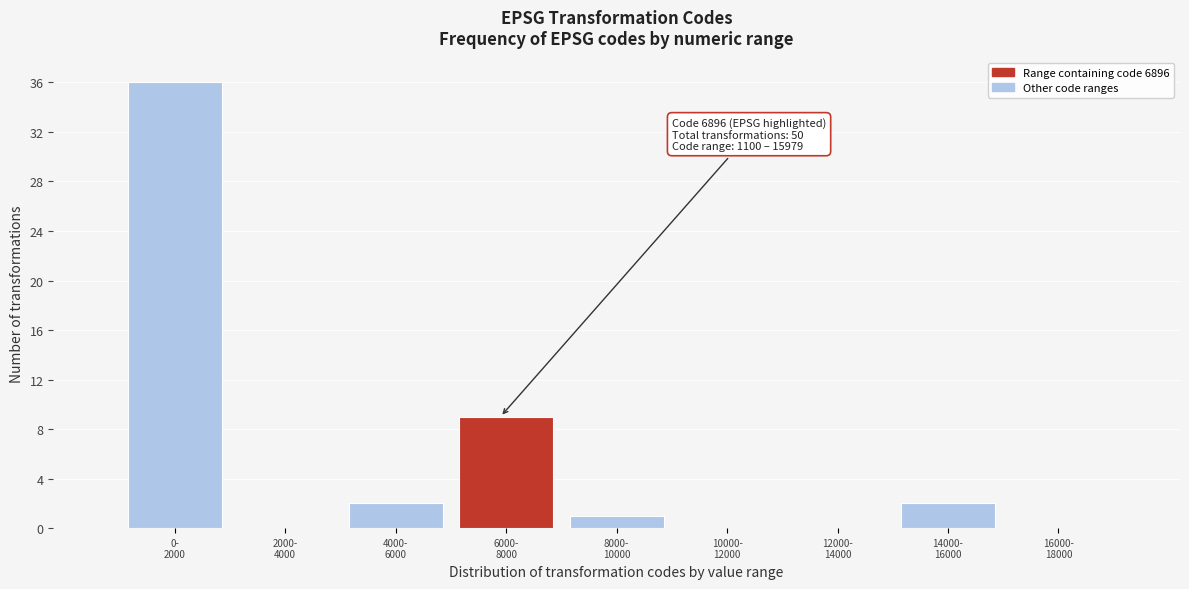

What is the sum of all values?

50